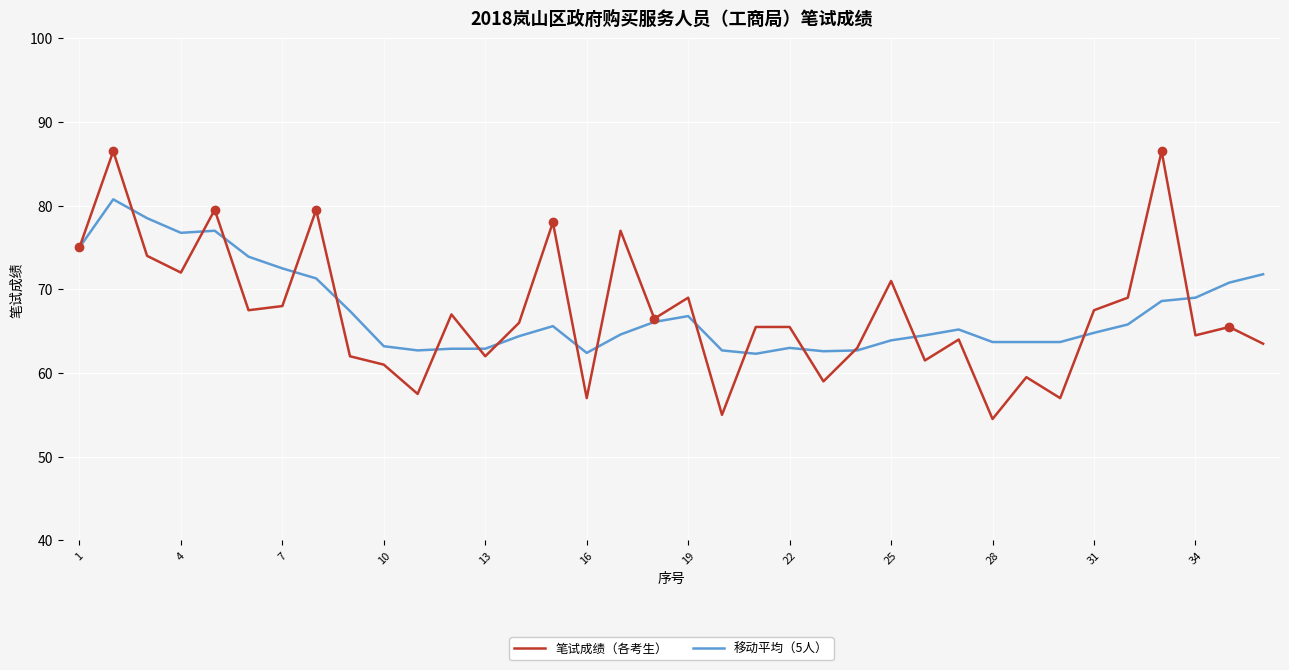

What is the maximum value for 笔试成绩（各考生）?

86.5